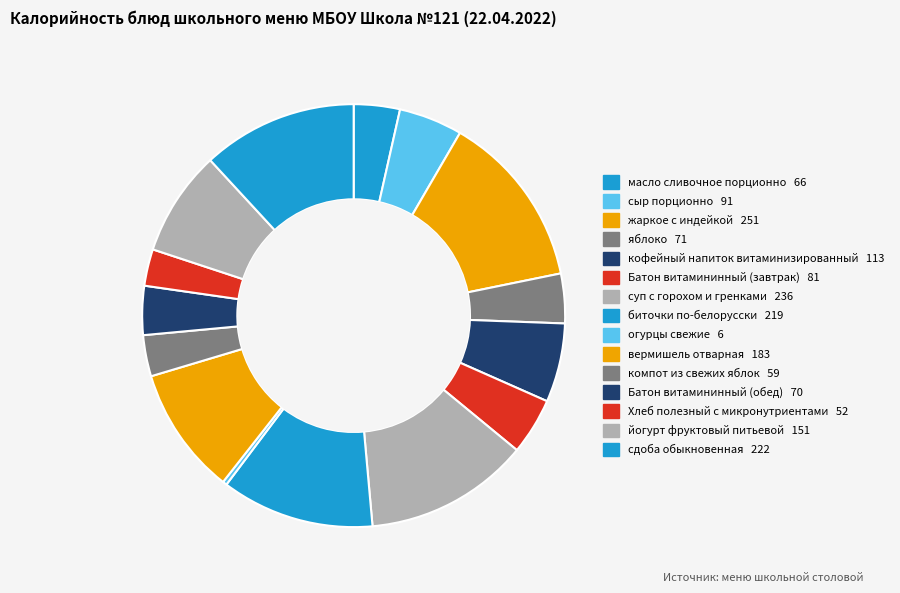

Is the sum of кофейный напиток витаминизированный and масло сливочное порционно greater than half?

No